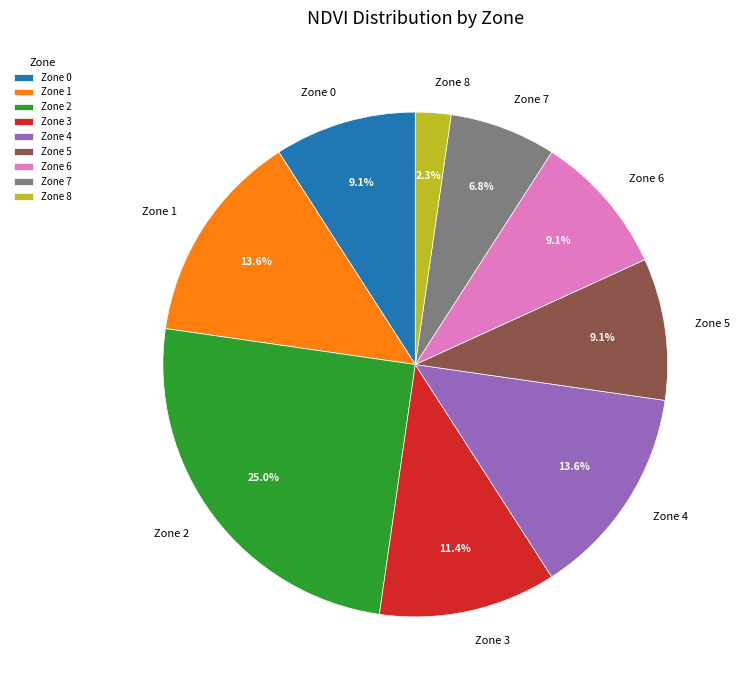

Which category has the smallest portion of the pie?

Zone 8